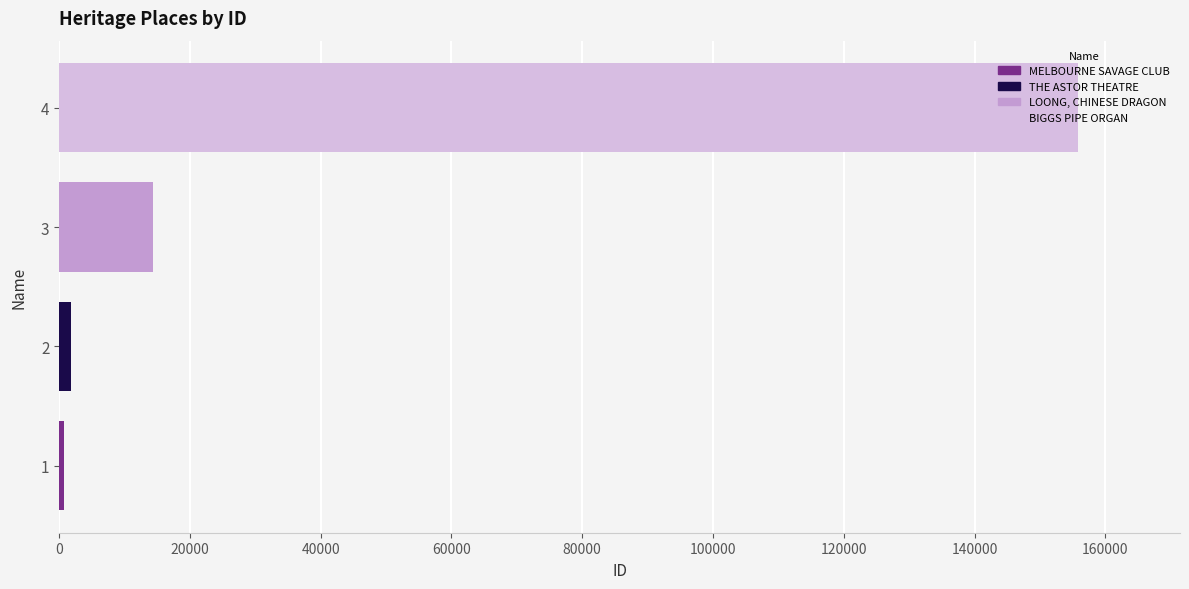

What is the sum of all values?

172710